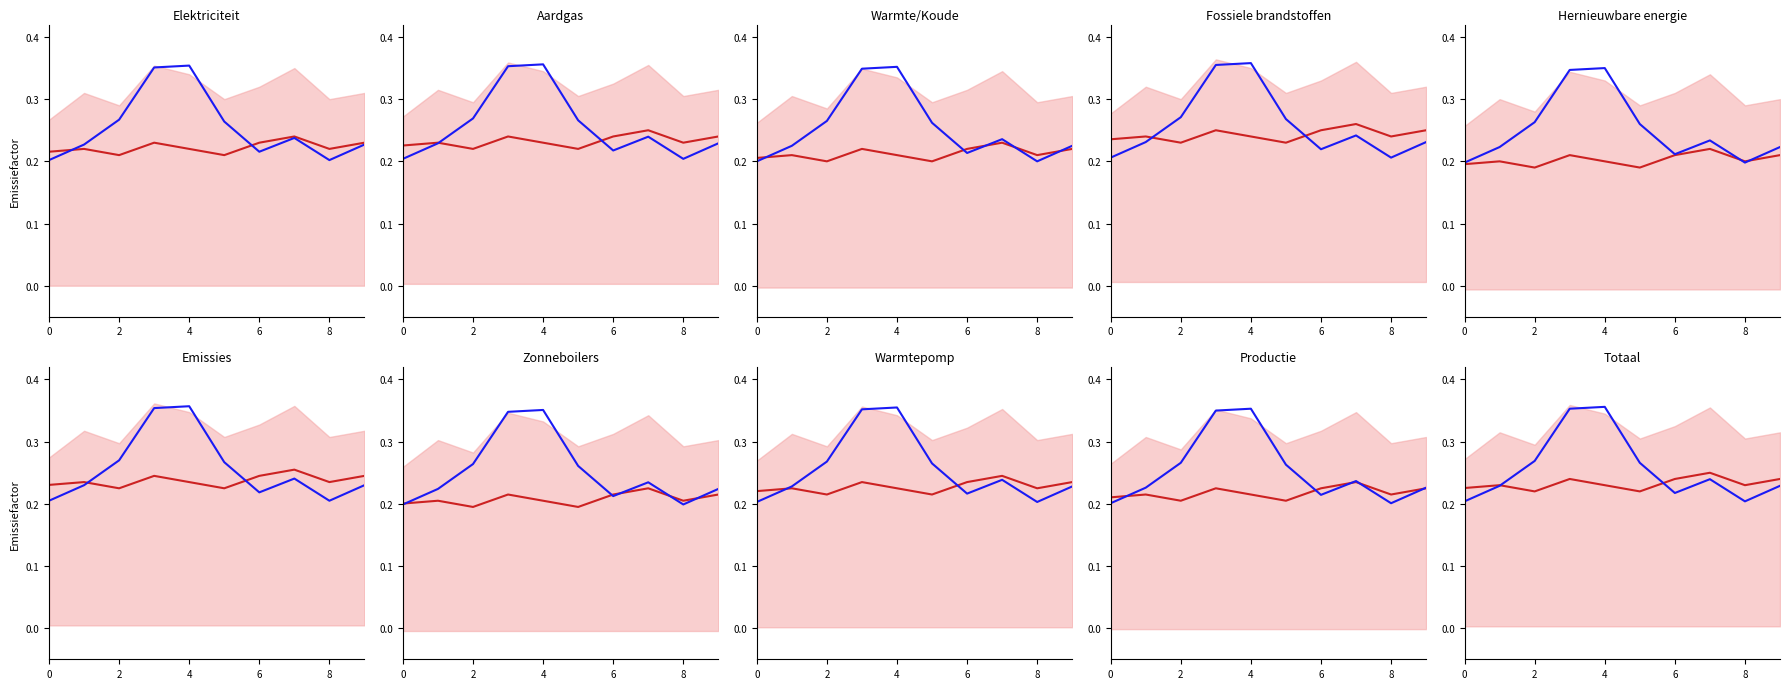

What is the total value across all series at 7?

0.5